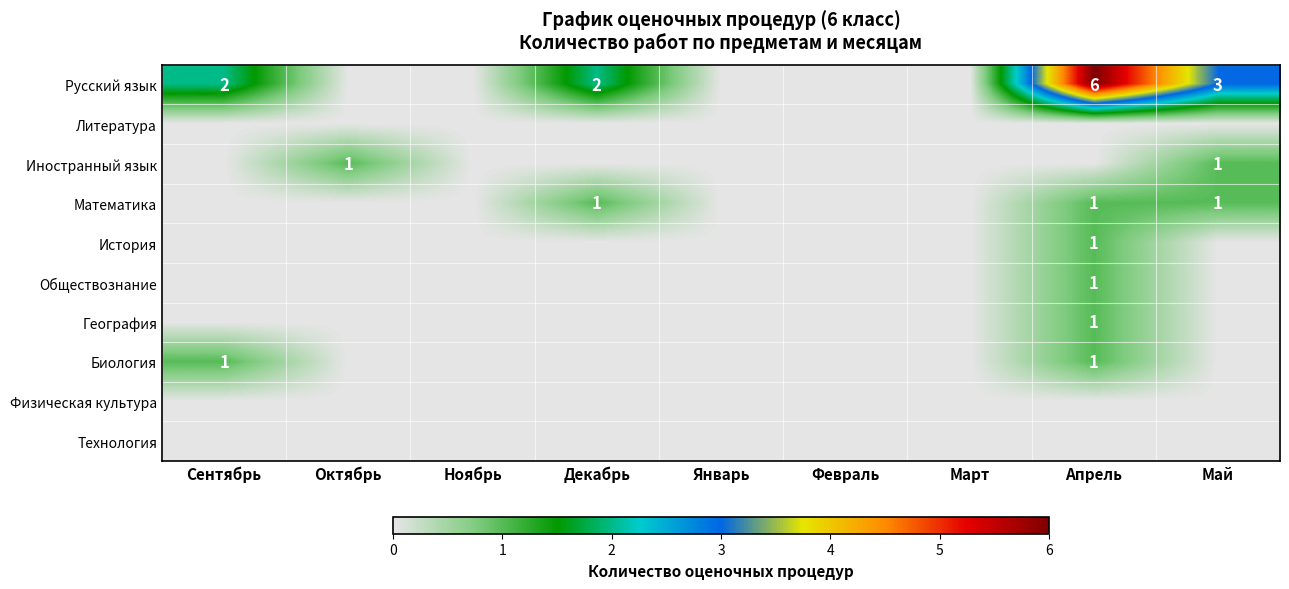

At how many categories does at least one series exceed 4?

1